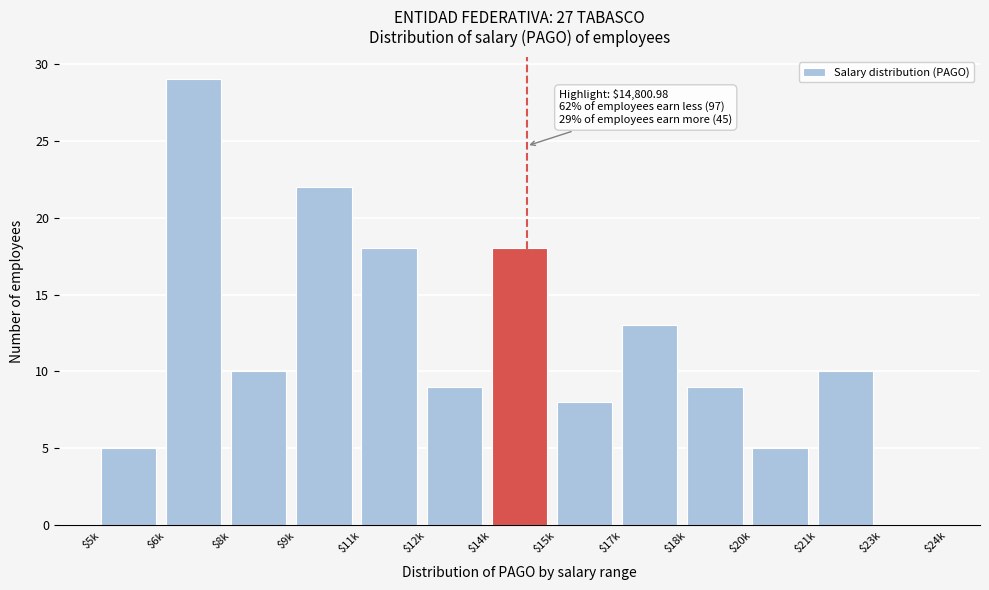

True or false: the data shows 7 at $8k.

False